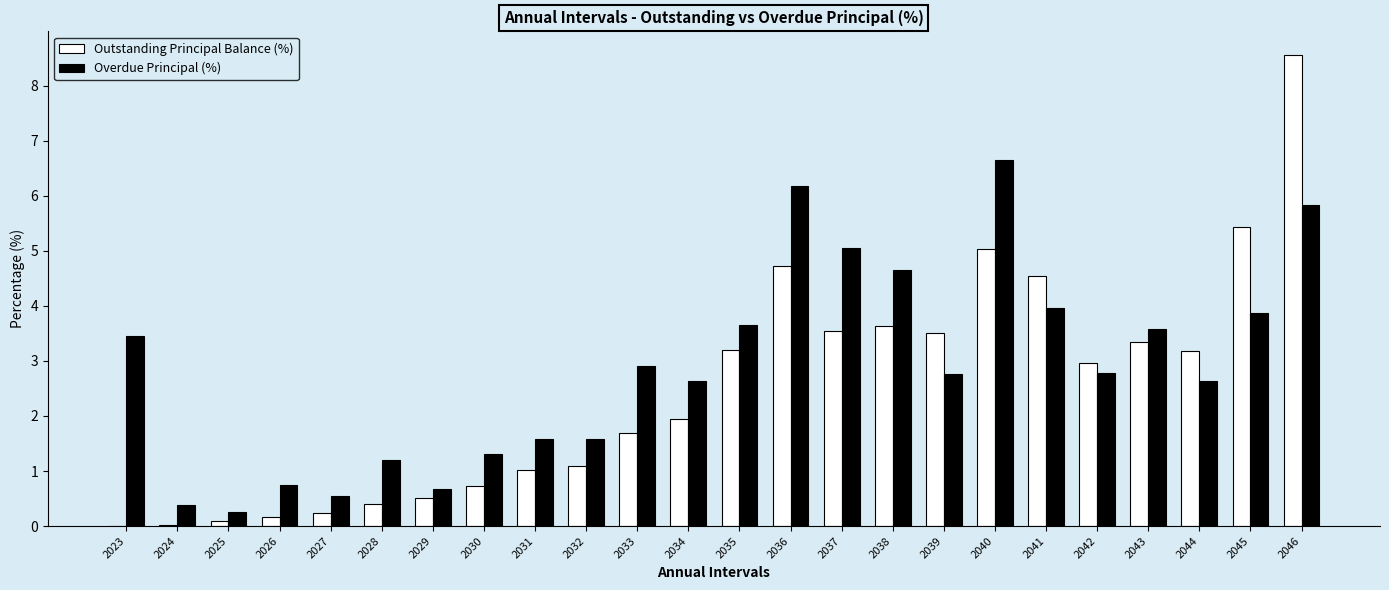

The value of Overdue Principal (%) at 2035 is 3.7. True or false?

True